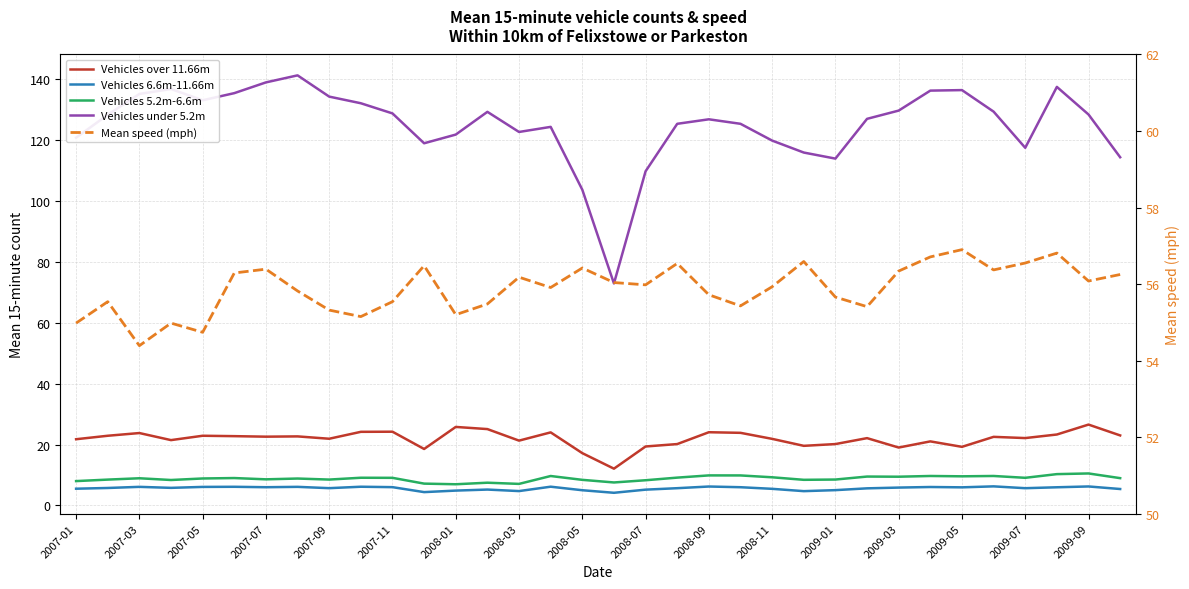

How many categories are shown in the chart?

34